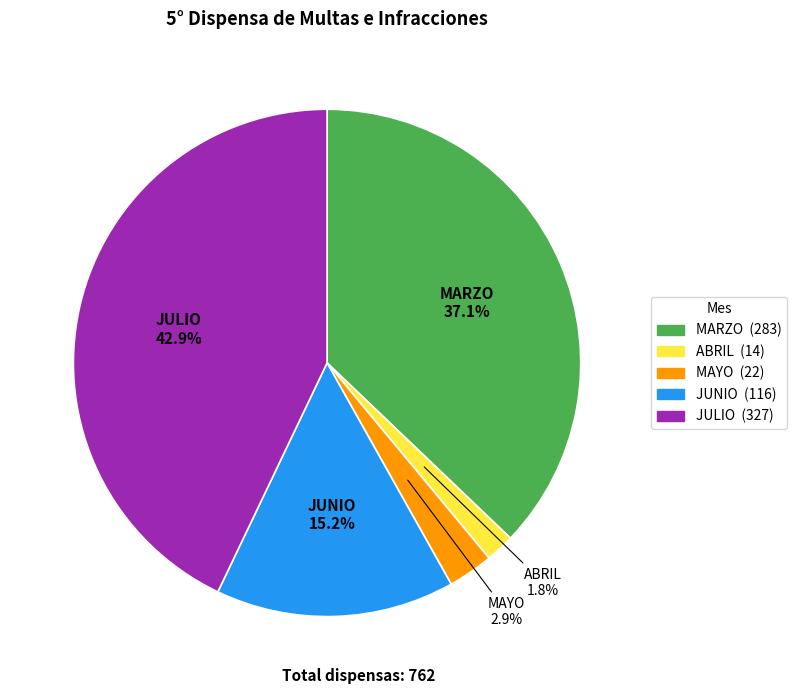

Combined, do JULIO and MARZO account for over 50%?

Yes